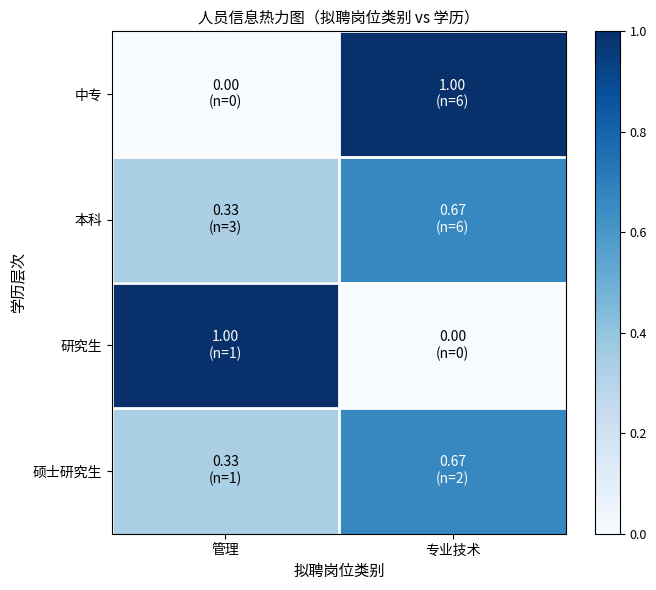

Reading left to right, extract all data points from this chart.

中专: 管理=0.0	专业技术=1.0
本科: 管理=0.3	专业技术=0.7
研究生: 管理=1.0	专业技术=0.0
硕士研究生: 管理=0.3	专业技术=0.7